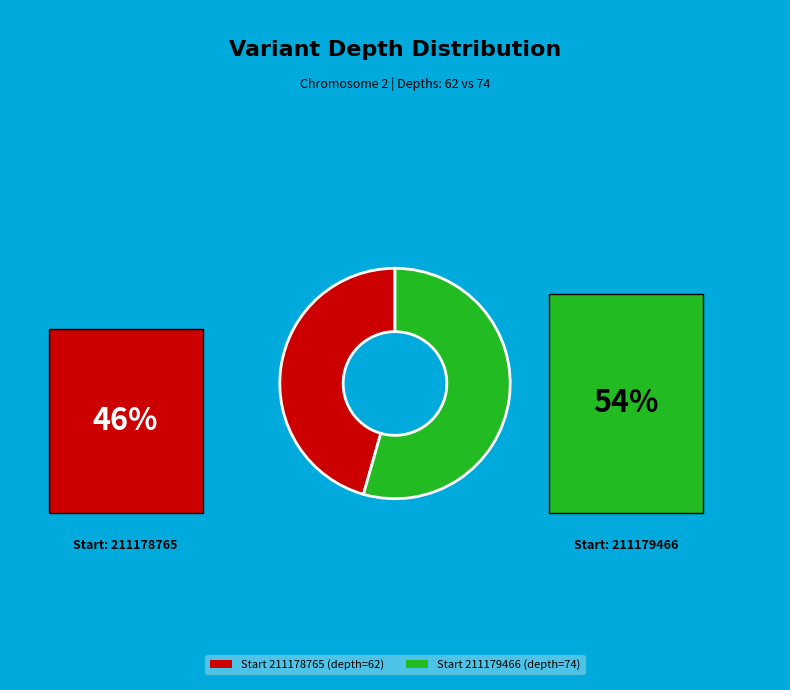

Is there a majority slice in this chart?

Yes